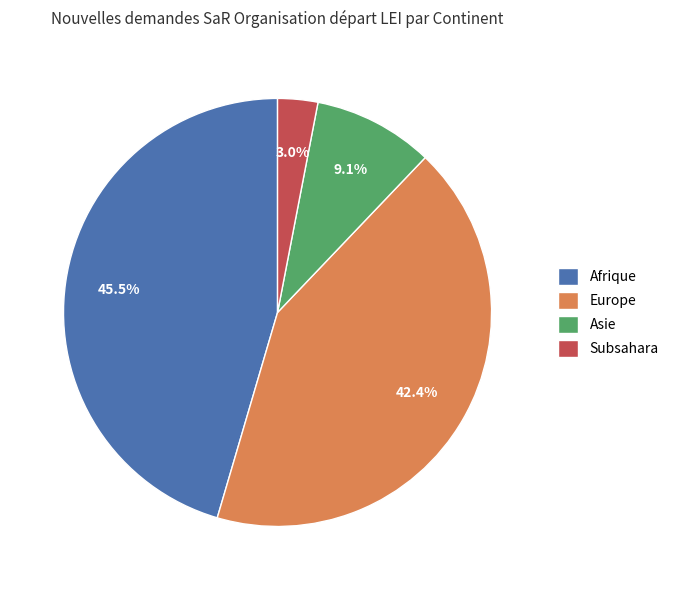

Between Asie and Europe, which is larger?

Europe